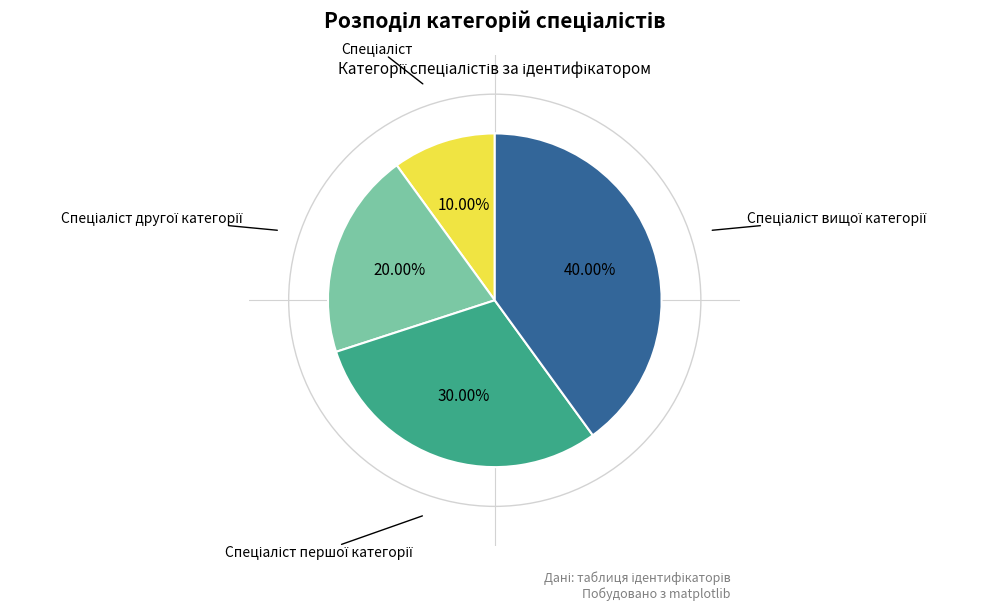

Is there a majority slice in this chart?

No